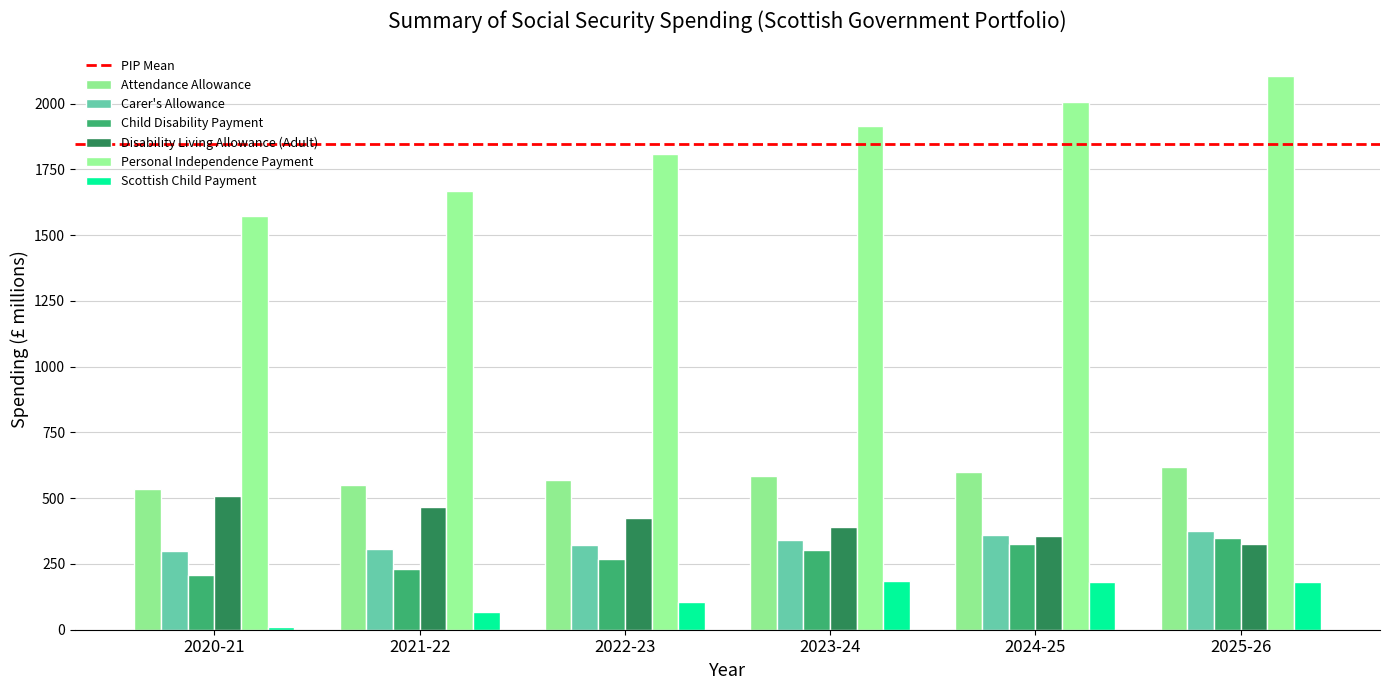

At how many categories does at least one series exceed 1202?

6